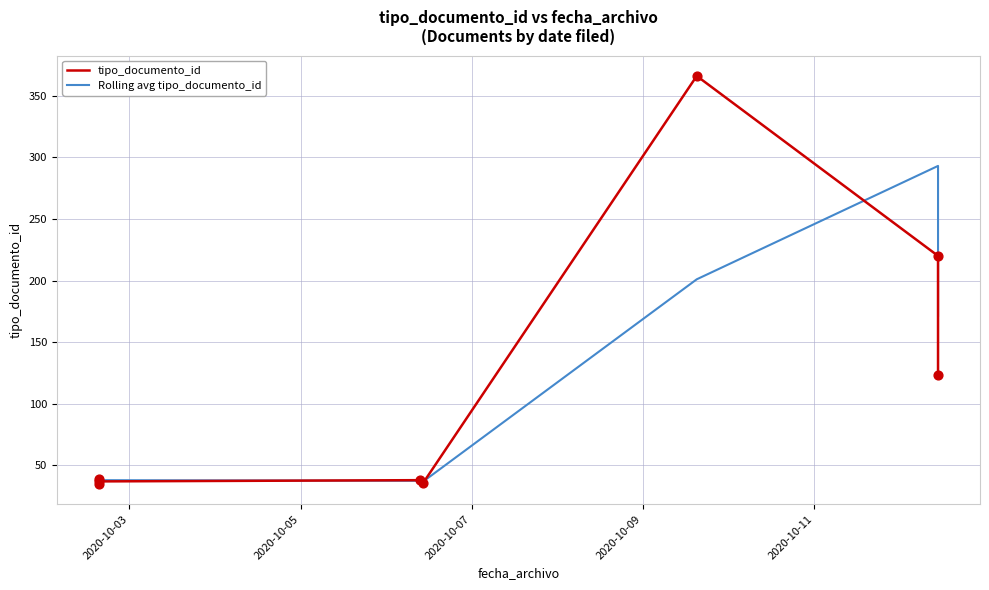

Which series has the largest Y range (max minus min)?

tipo_documento_id